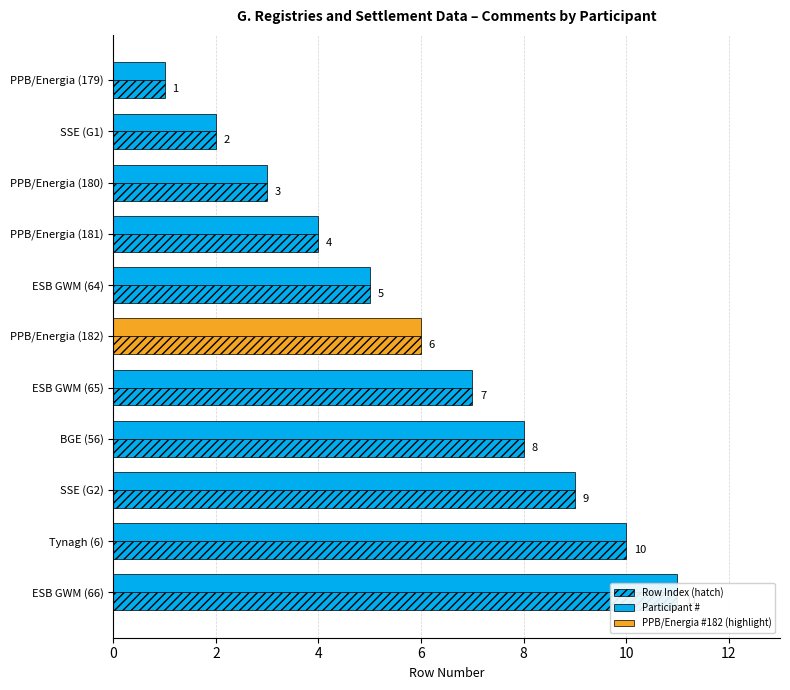

Which series changed the most between 0 and 10?

Row Index